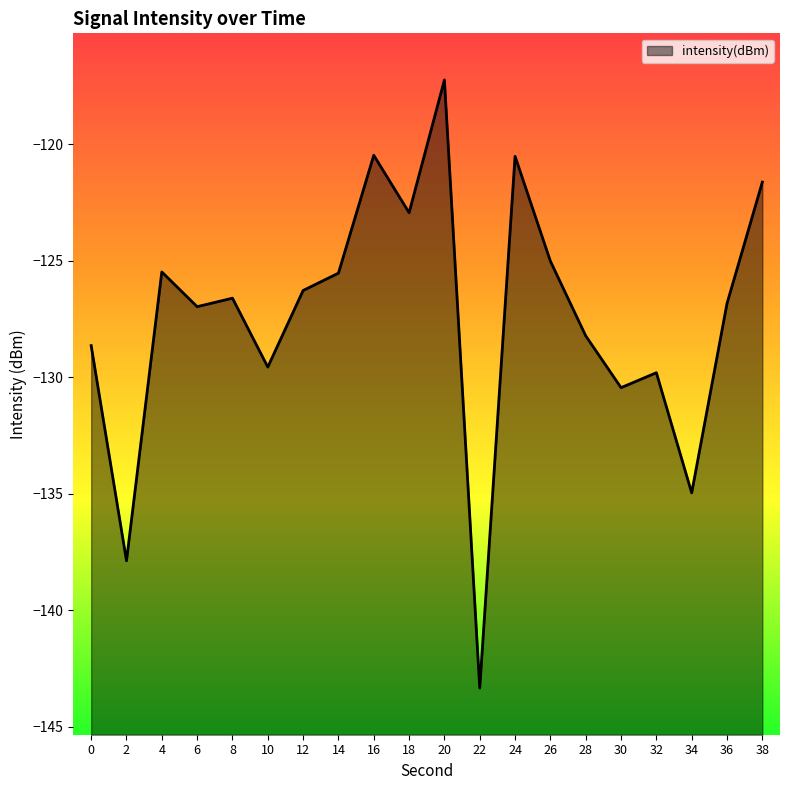

Count the number of categories in the chart.

20